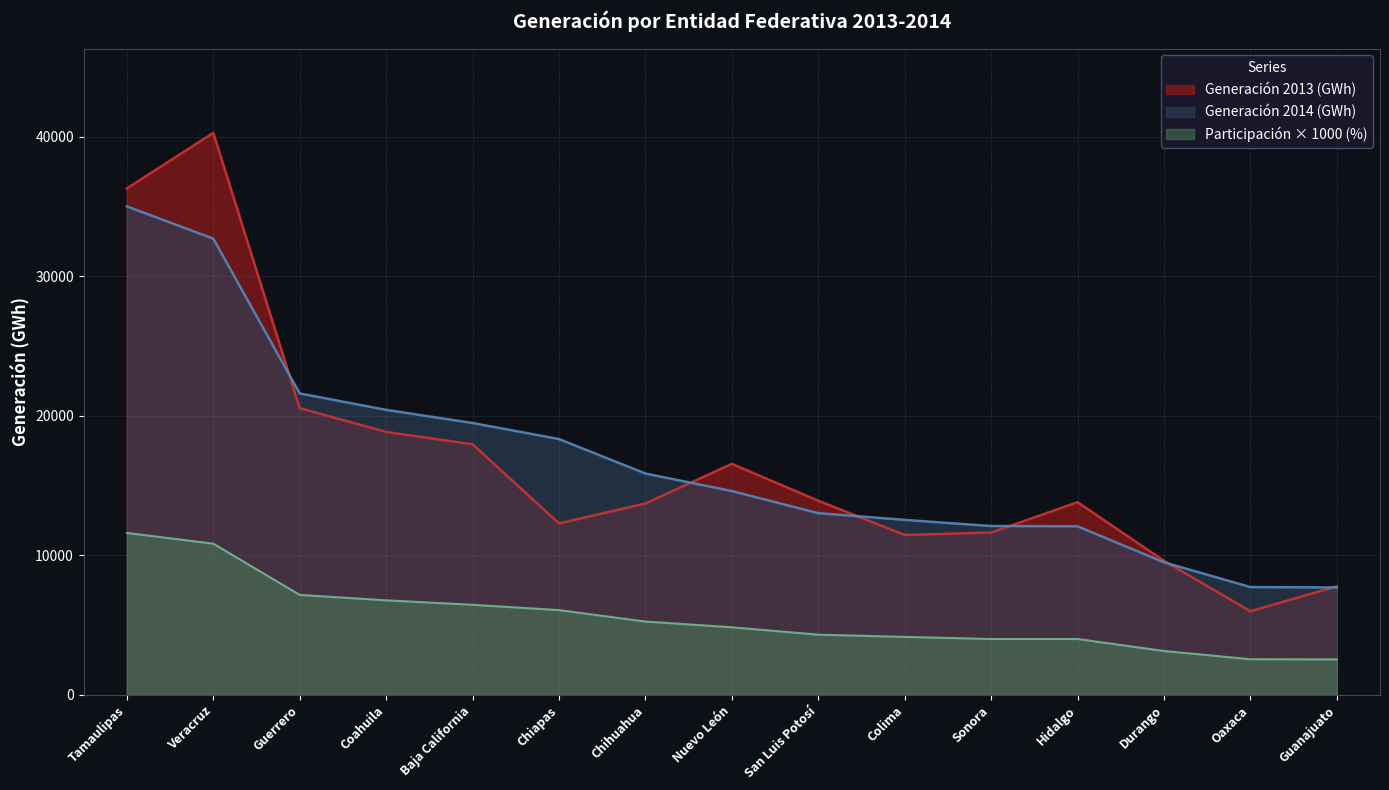

How many lines are shown in the chart?

3